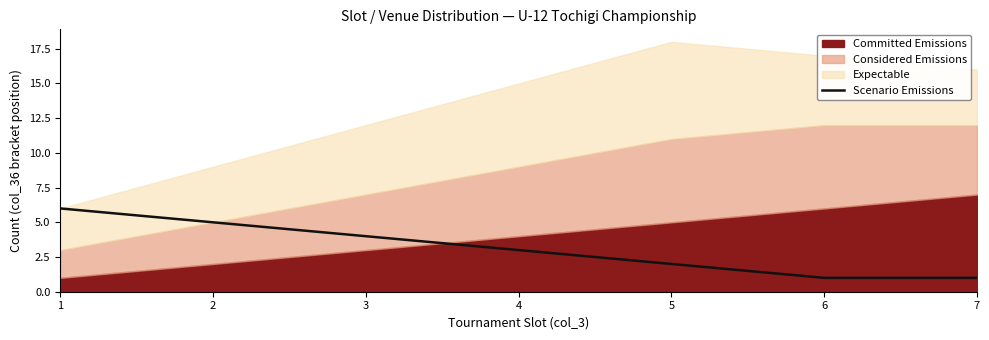

The chart shows a value of 2 at 7. True or false?

False